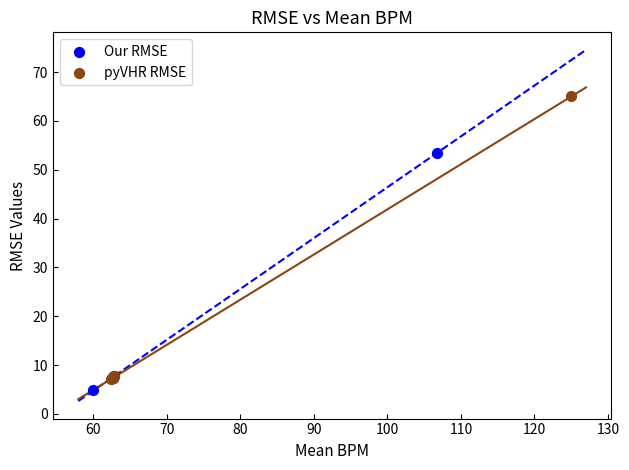

Which series has the largest Y range (max minus min)?

pyVHR RMSE